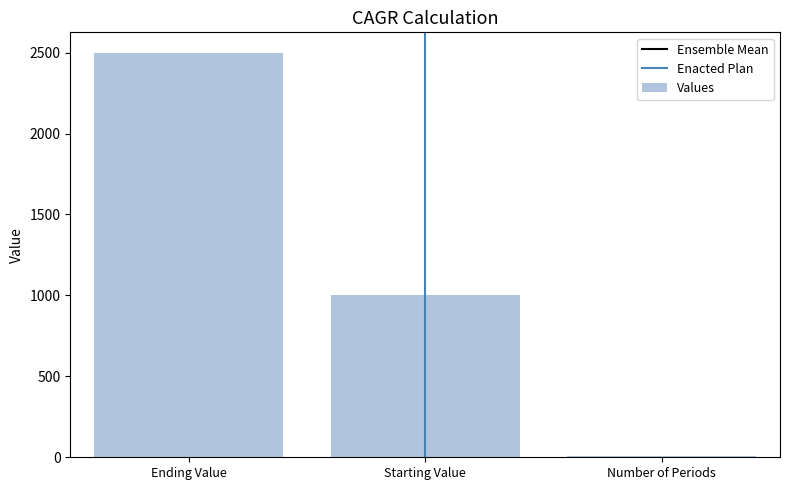

Reading left to right, extract all data points from this chart.

Ending Value=2500	Starting Value=1000	Number of Periods=5